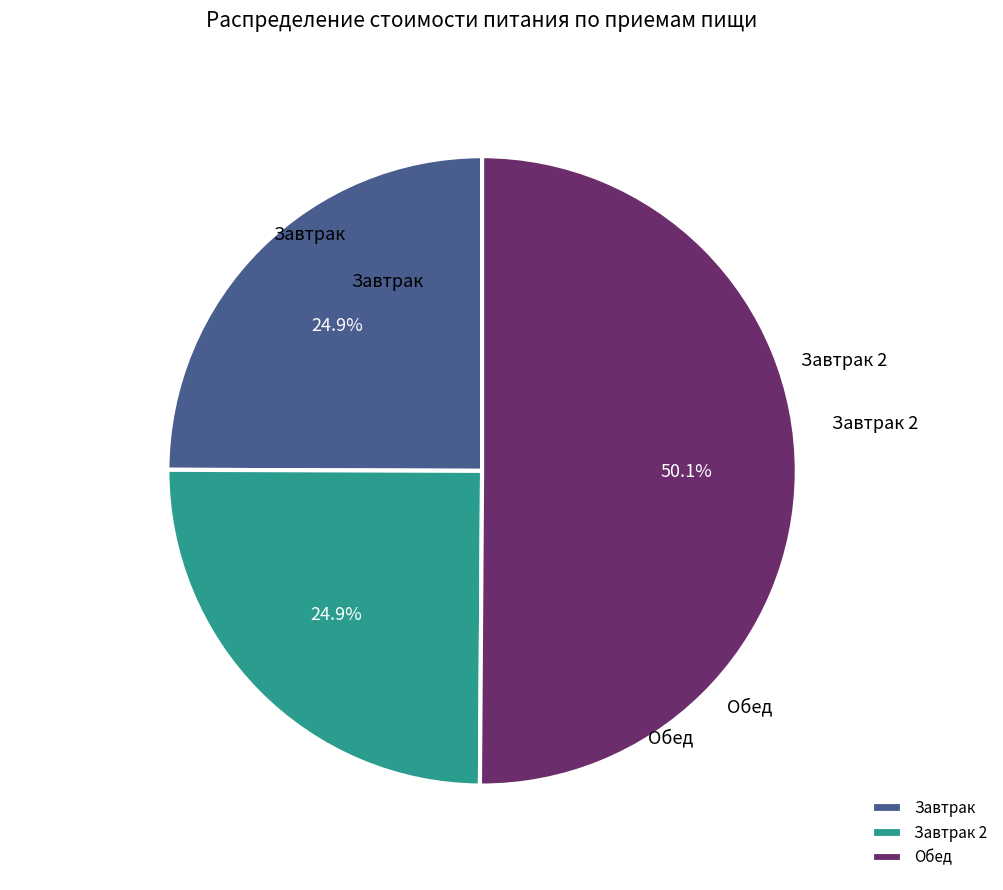

Is it true that Обед is 50% of the pie?

True